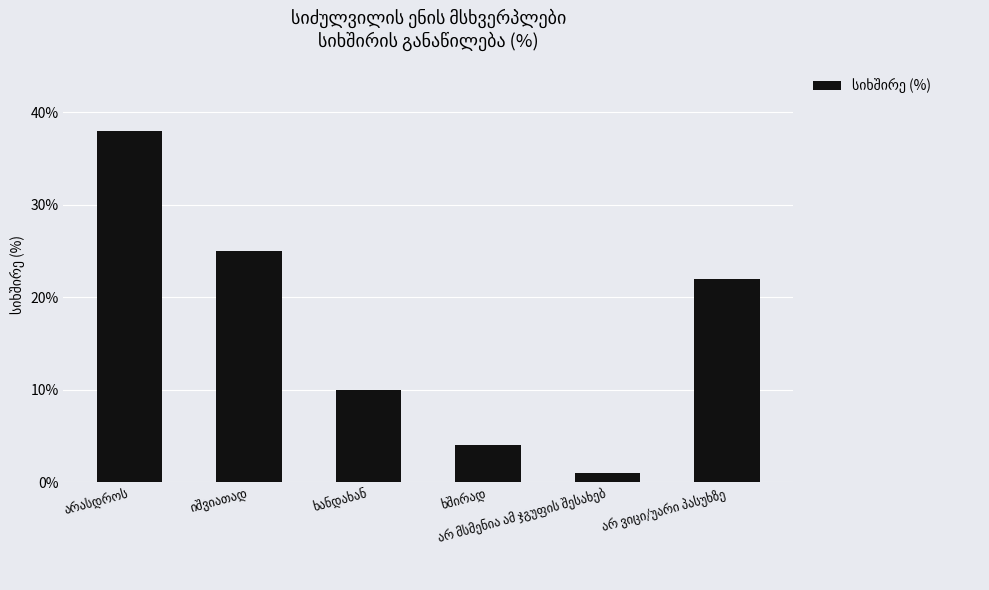

What is the sum of all values?

100